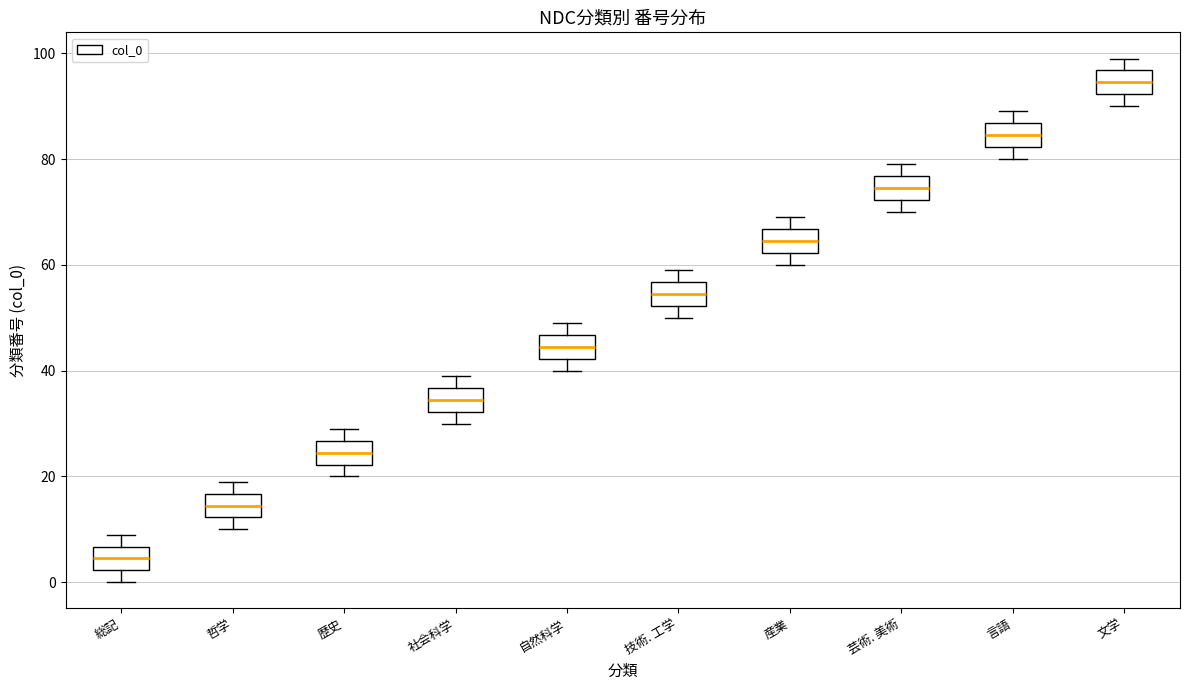

Reading left to right, transcribe this box plot: for each box, give where its median line is, the range the box spans, and where its two whiskers end, as read against the y-axis. The values are not printed on the chart, so give them approximately, as read against the axis.

総記: median 4, box 2 to 6, whiskers 0 to 10
哲学: median 14, box 12 to 16, whiskers 10 to 20
歴史: median 24, box 22 to 26, whiskers 20 to 30
社会科学: median 34, box 32 to 36, whiskers 30 to 40
自然科学: median 44, box 42 to 46, whiskers 40 to 50
技術. 工学: median 54, box 52 to 56, whiskers 50 to 60
産業: median 64, box 62 to 66, whiskers 60 to 70
芸術. 美術: median 74, box 72 to 76, whiskers 70 to 80
言語: median 84, box 82 to 86, whiskers 80 to 90
文学: median 94, box 92 to 96, whiskers 90 to 100